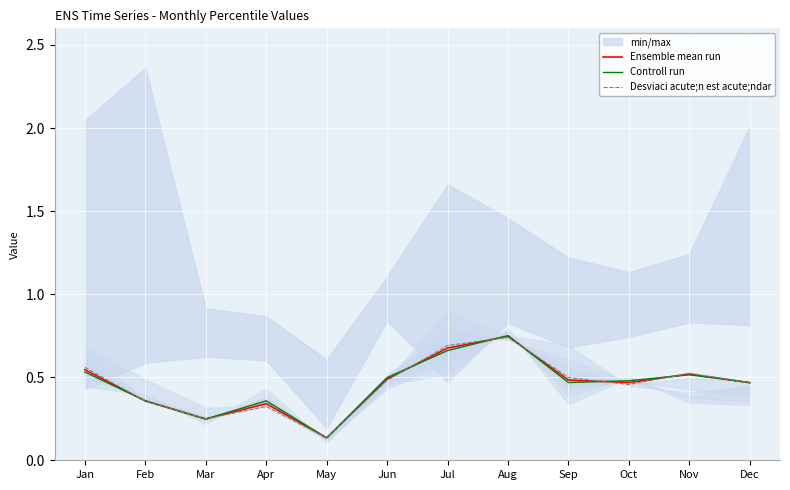

Is the value of Desviaci acute;n est acute;ndar at Jun greater than the value of Ensemble mean run at May?

Yes